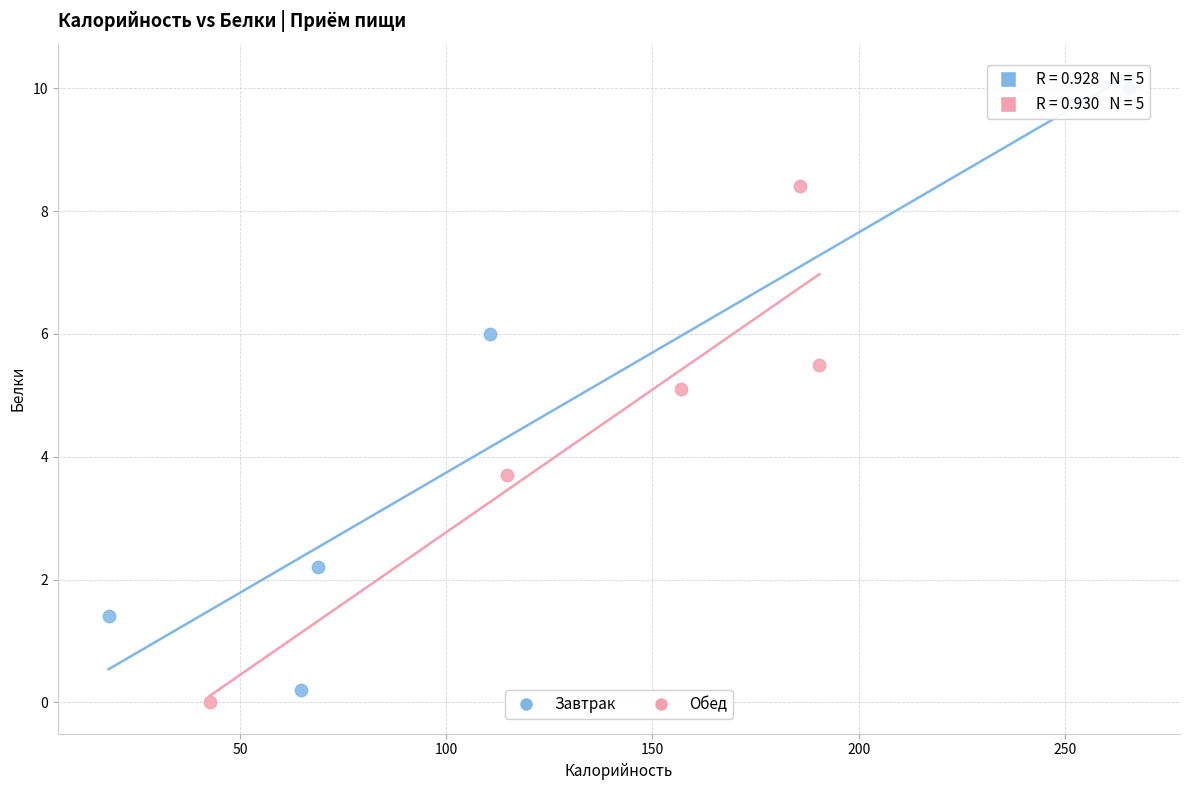

Which series reaches the maximum Y coordinate?

Завтрак